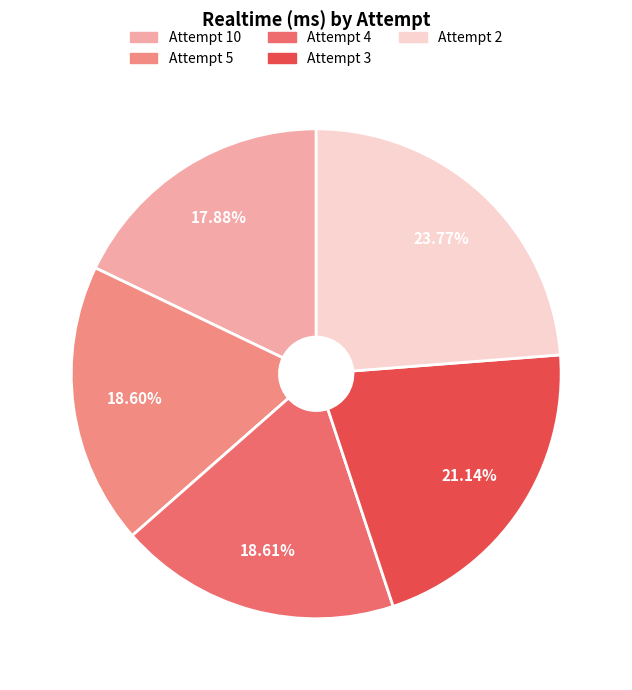

True or false: Attempt 2 accounts for 12% of the total.

False